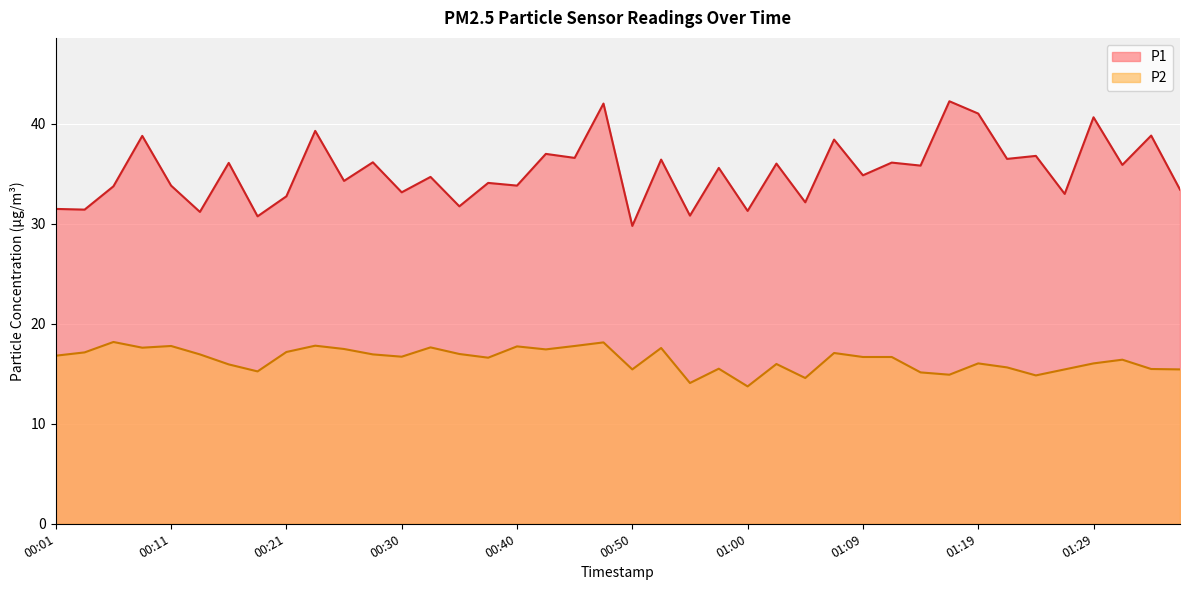

What is the label of the 37th point from the right?

00:08